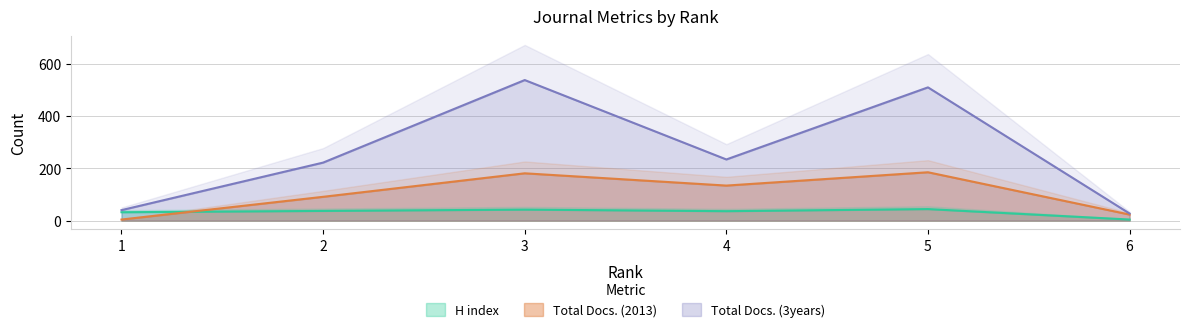

Reading left to right, extract all data points from this chart.

H index: 1=32	2=37	3=42	4=36	5=44	6=4
Total Docs. (2013): 1=4	2=91	3=181	4=134	5=185	6=23
Total Docs. (3years): 1=40	2=222	3=538	4=234	5=510	6=27